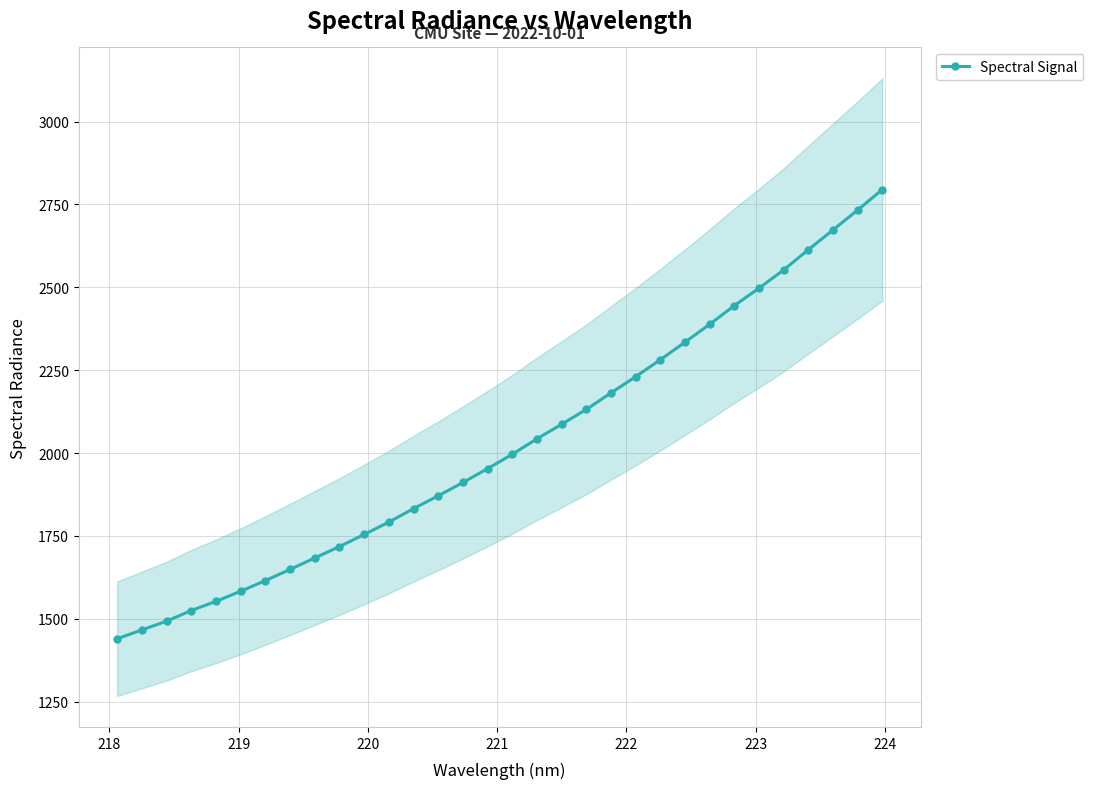

What is the value of the Spectral Signal point at the 21st from the left?

2181.6